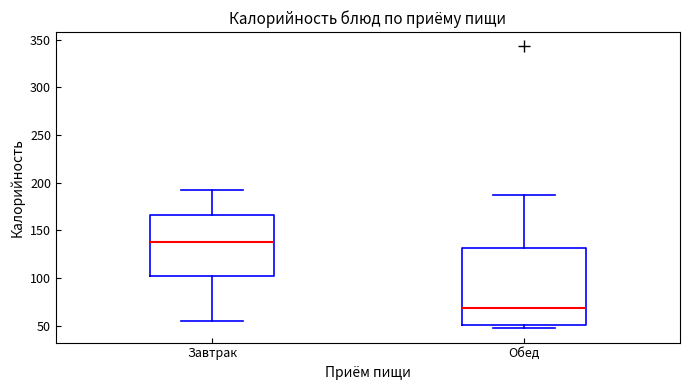

Where is the upper edge of the box for Завтрак on the y-axis? The values are not printed on the chart, so give them approximately, as read against the axis.

165